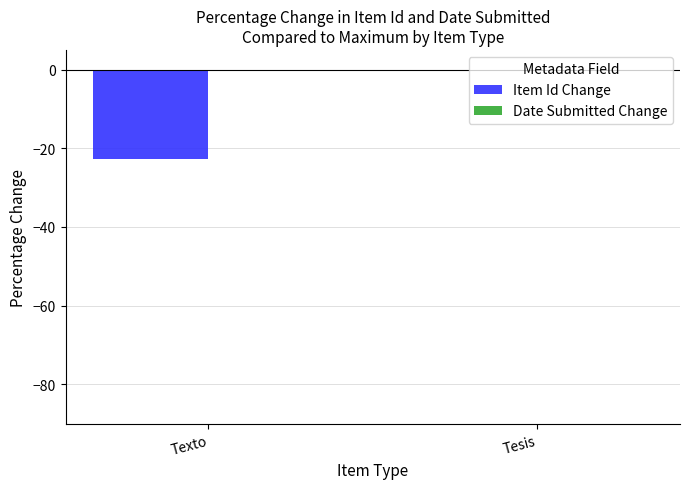

Which category has the highest value in the Item Id Change series?

Tesis